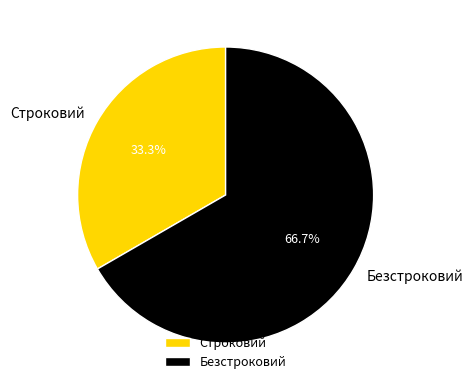

Is the sum of Строковий and Безстроковий greater than half?

Yes